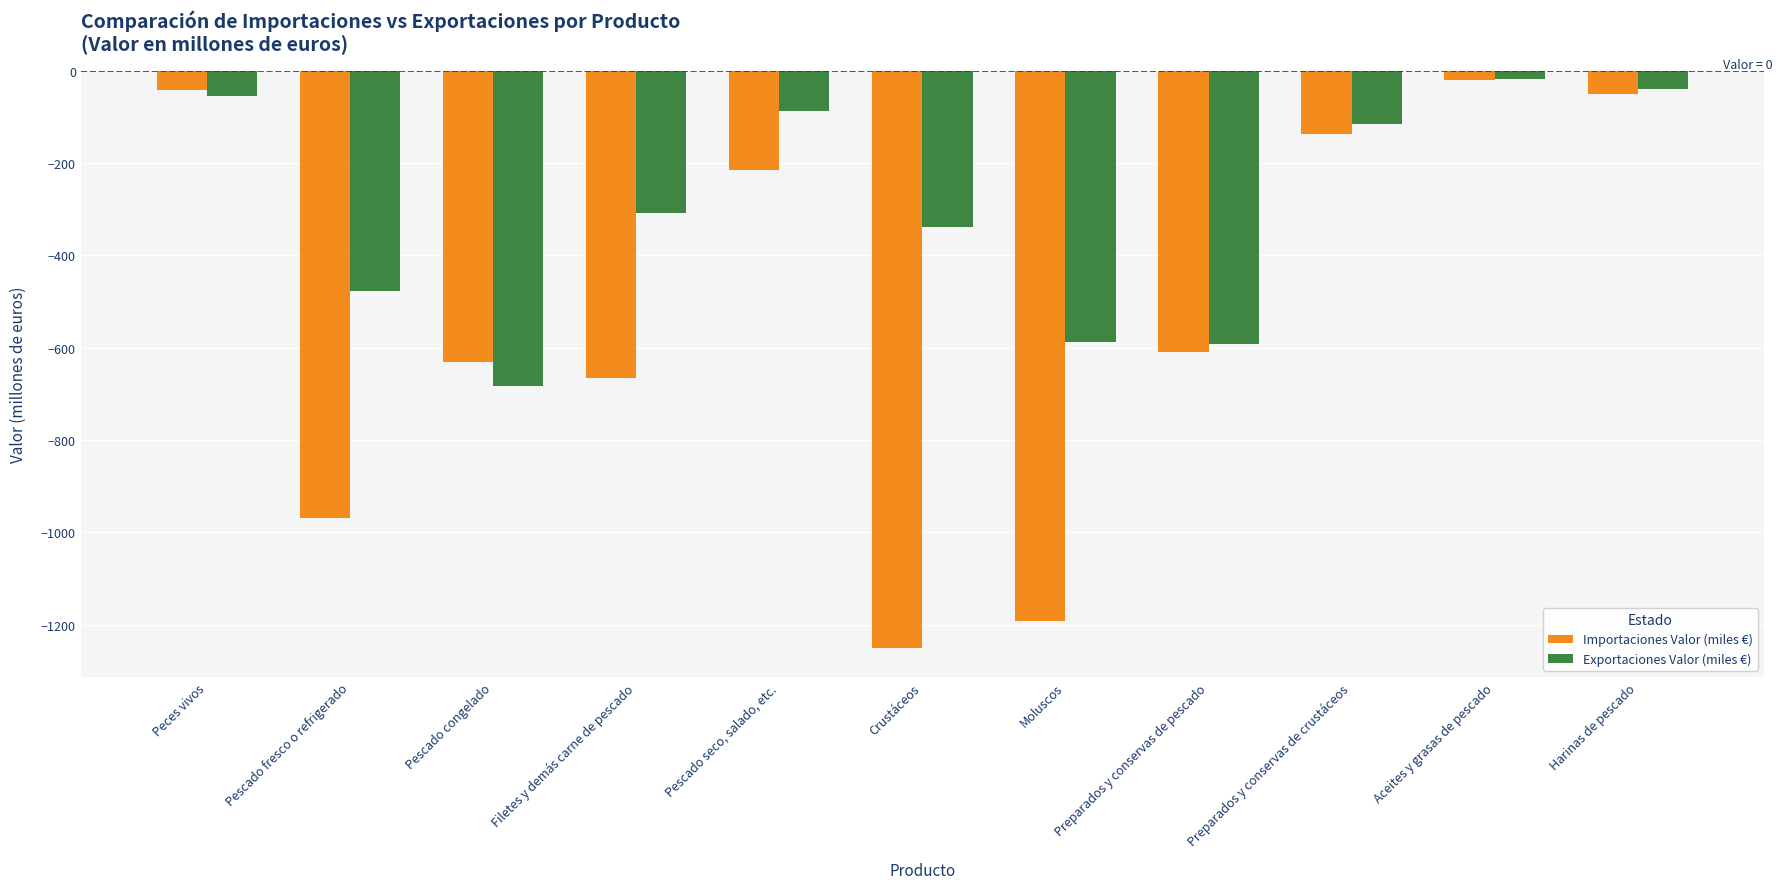

What is the total value across all series at Peces vivos?

-96.8